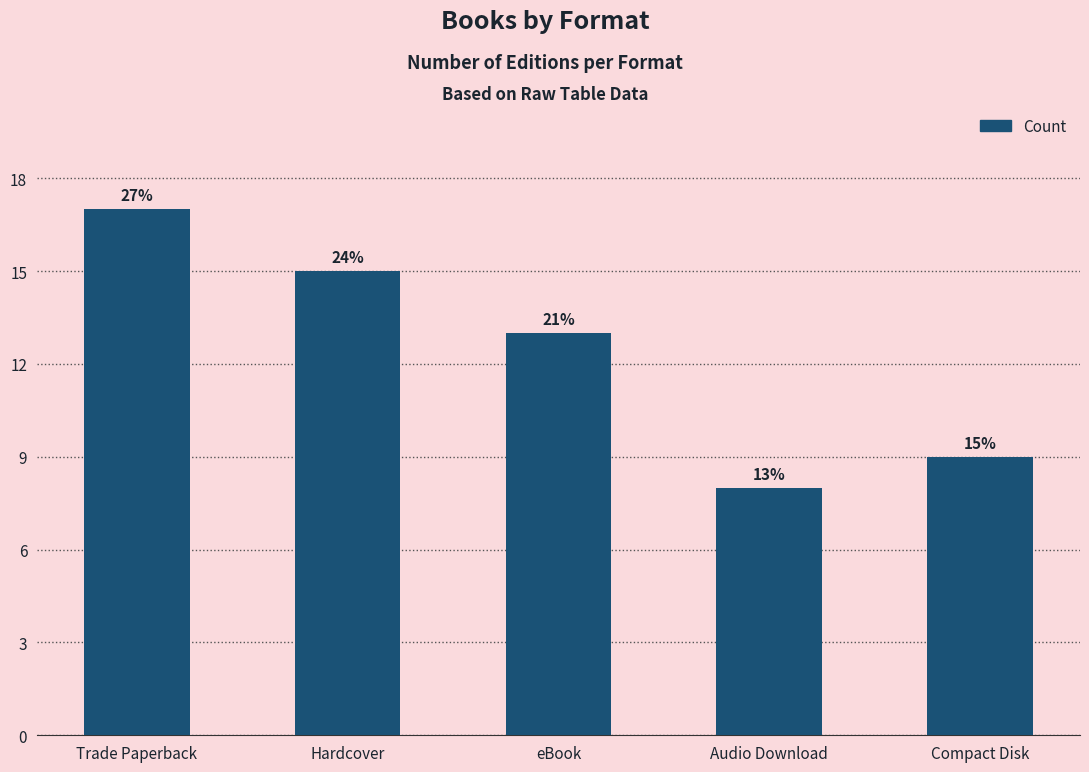

How many bars are there in total?

5